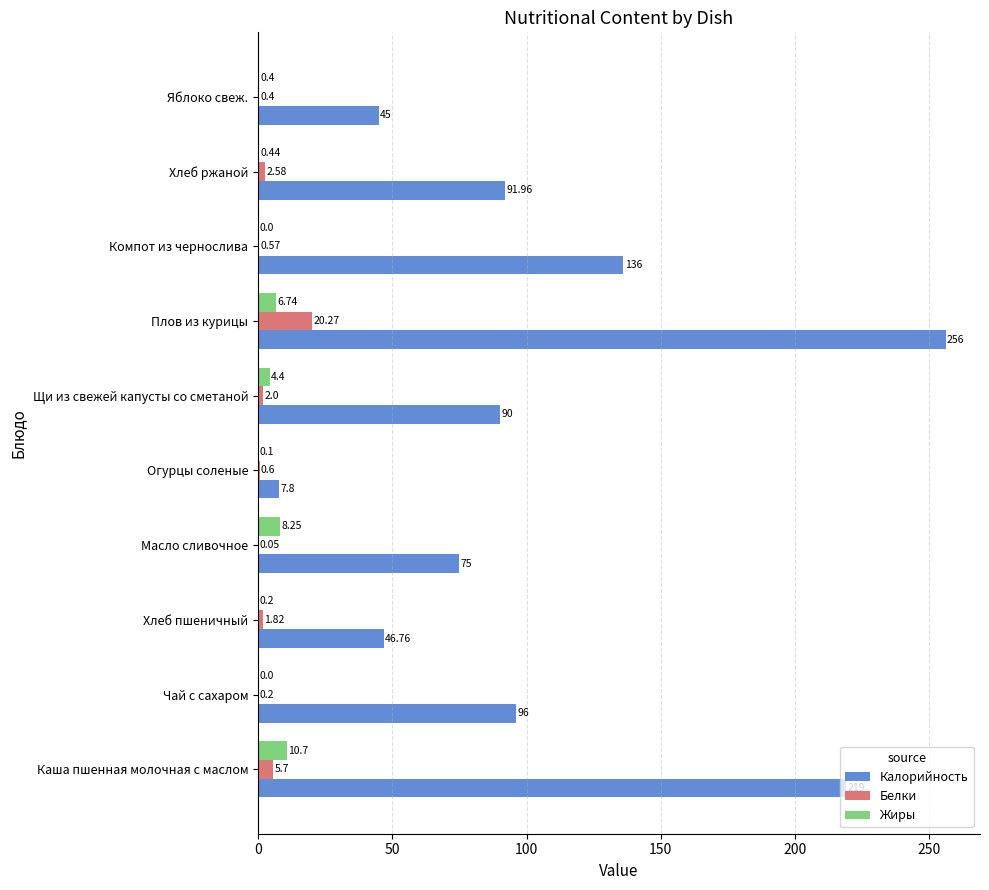

Where is Жиры nearest to the value 5?

Щи из свежей капусты со сметаной